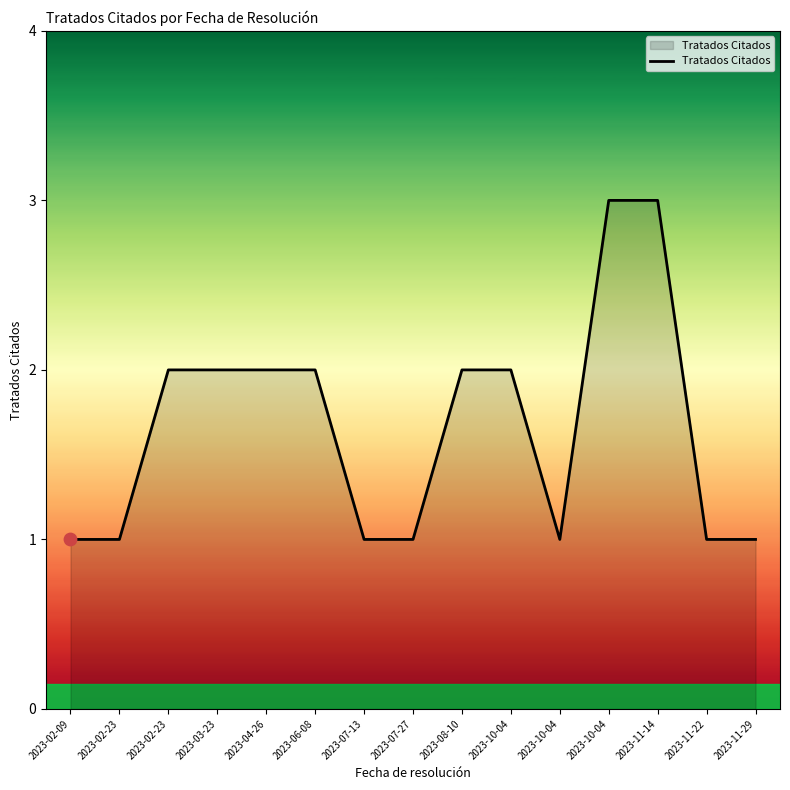

Approximately how many times larger is the value at 2023-03-23 compared to 2023-04-26?

1.0